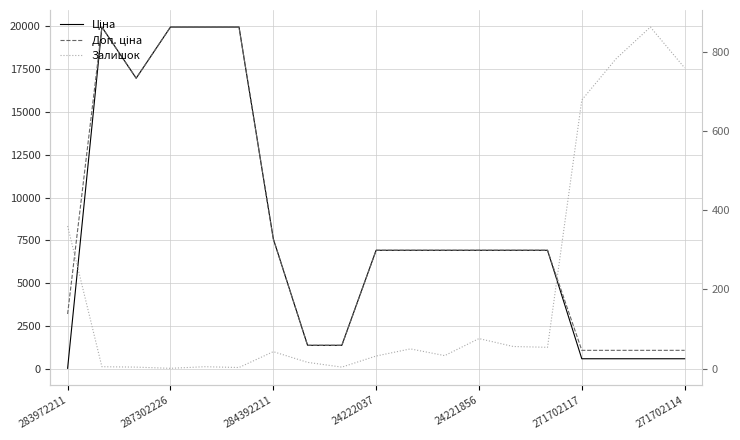

Reading left to right, list all the values displayed in this chart.

Ціна: 32.0	19964.2	16976.3	19964.2	19964.2	19964.2	7596.5	1375.4	1375.4	6925.7	6925.7	6925.7	6925.7	6925.7	6925.7	589.9	589.9	589.9	589.9
Доп. ціна: 3205.0	19964.2	16976.3	19964.2	19964.2	19964.2	7596.5	1375.0	1375.0	6925.7	6925.7	6925.7	6925.7	6925.7	6925.7	1081.7	1081.7	1081.7	1081.7
Залишок: 360.0	5.0	4.0	1.0	5.0	3.0	43.0	16.0	4.0	32.0	50.0	33.0	76.0	56.0	54.0	678.0	782.0	862.0	759.0